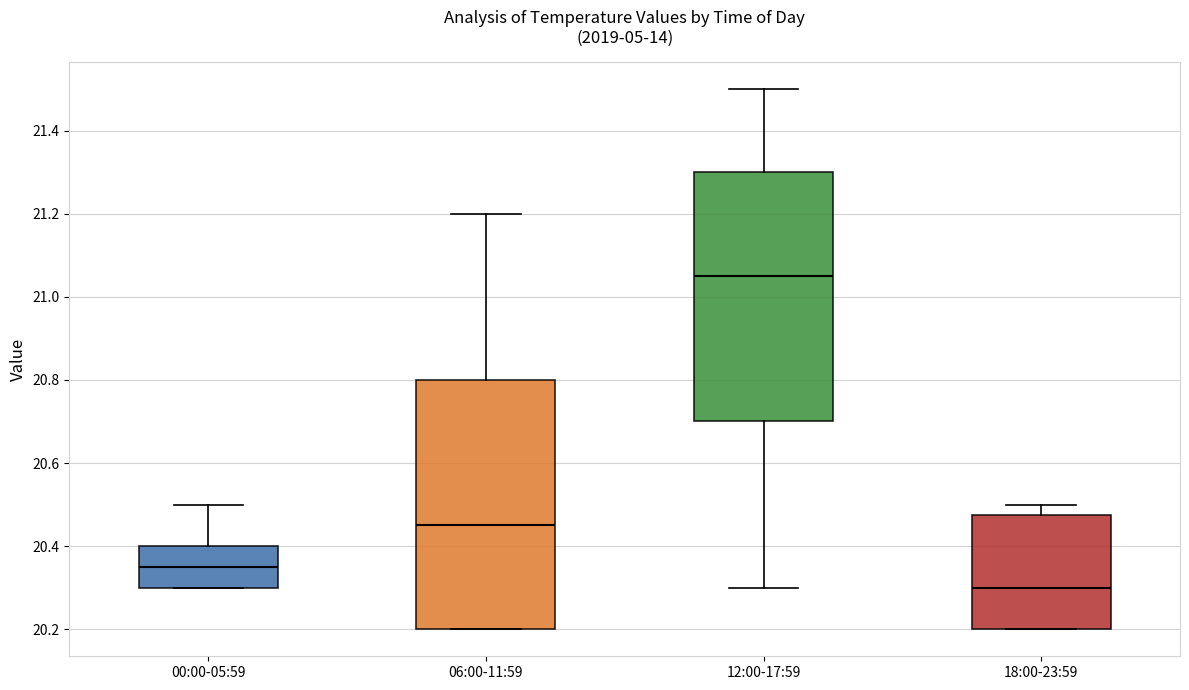

Which box's median line is the lowest?

18:00-23:59